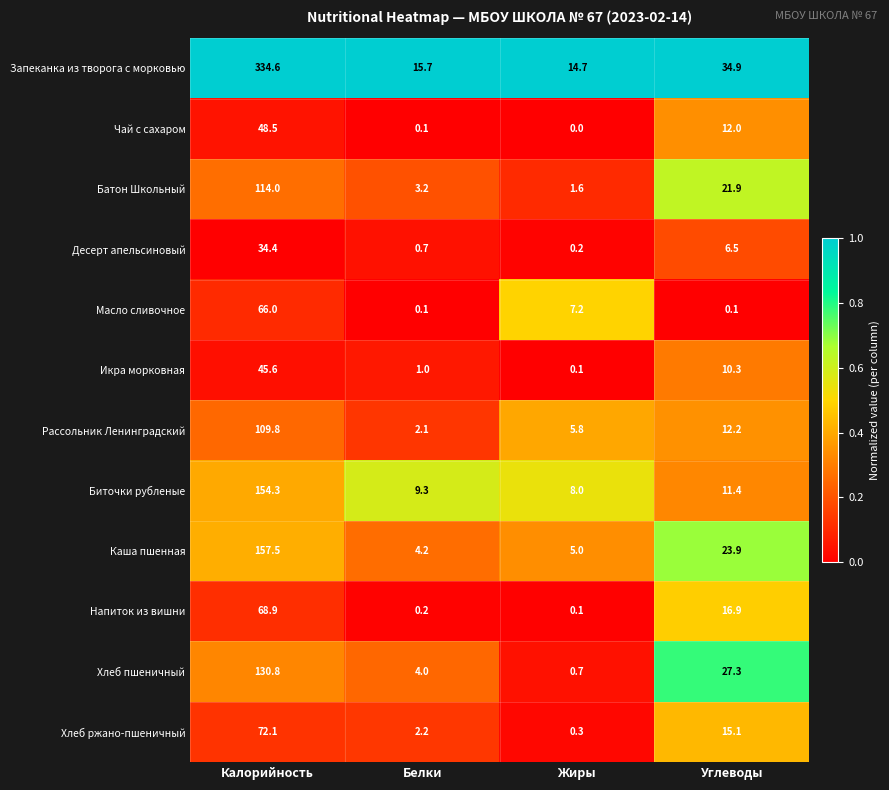

Which category has the highest value across all series?

Калорийность